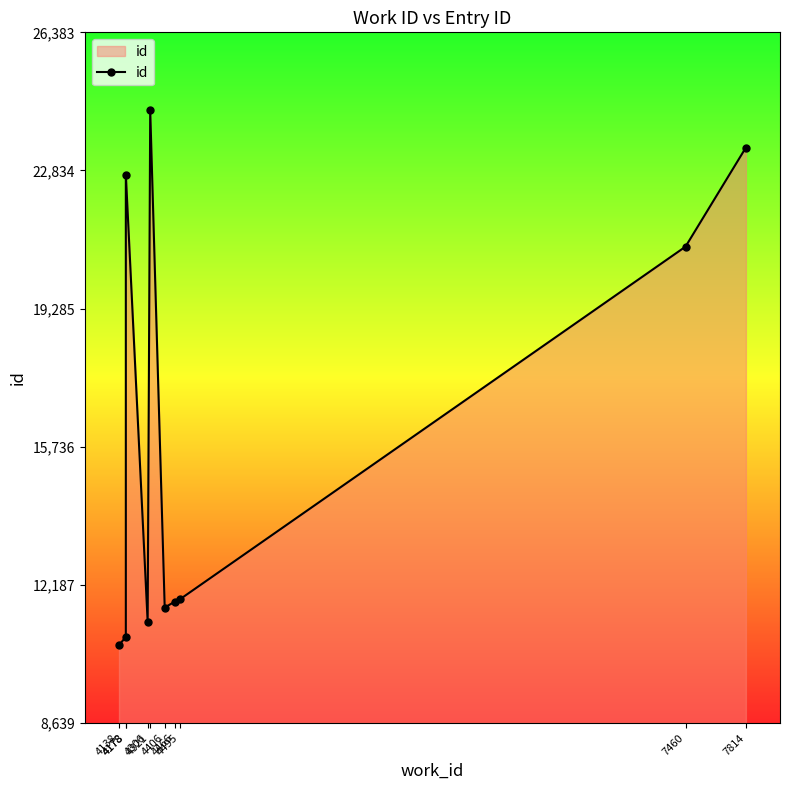

Which label corresponds to the largest value in the chart?

4321